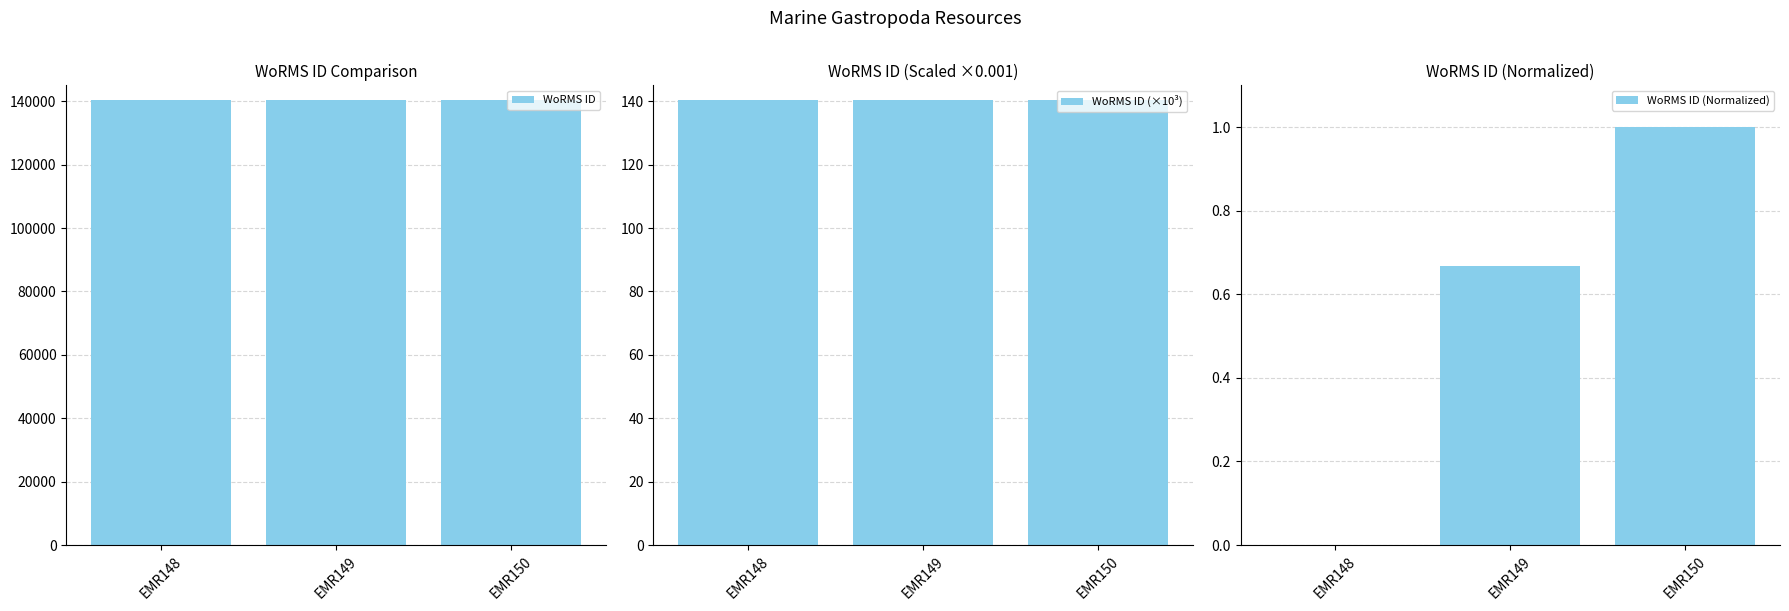

What is the difference between the WoRMS ID (Normalized) values at EMR148 and EMR149?

0.7